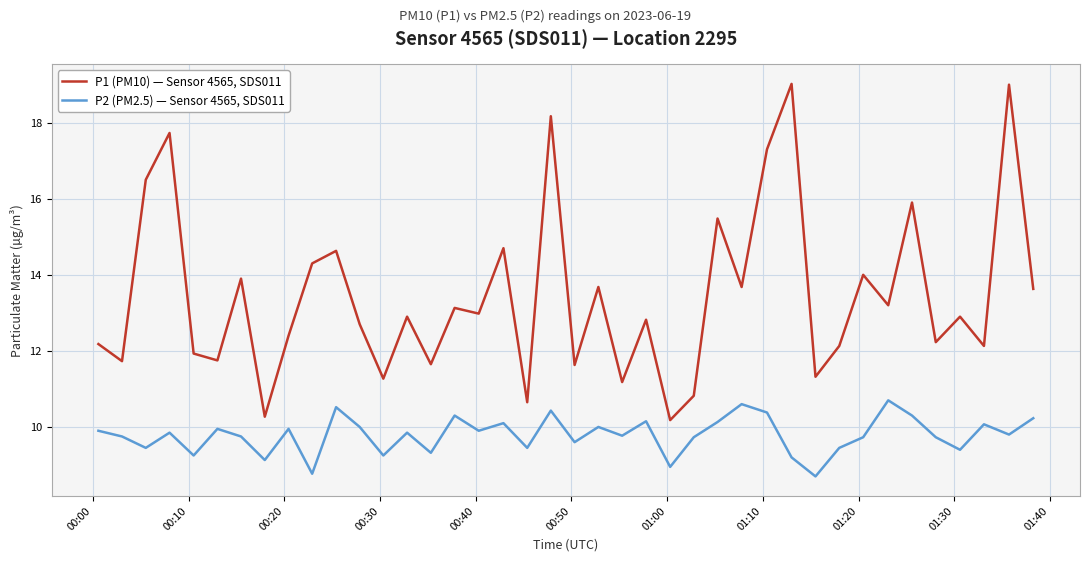

What is the maximum value for P2 (PM2.5) — Sensor 4565, SDS011?

10.7